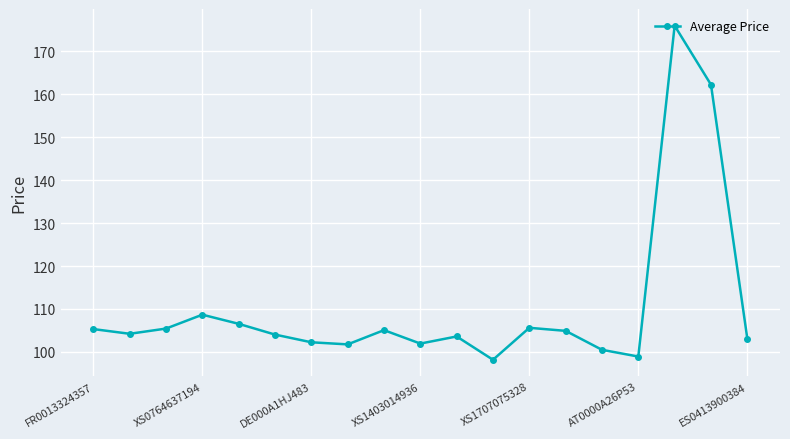

What is the value of the 19th point from the left?

103.1